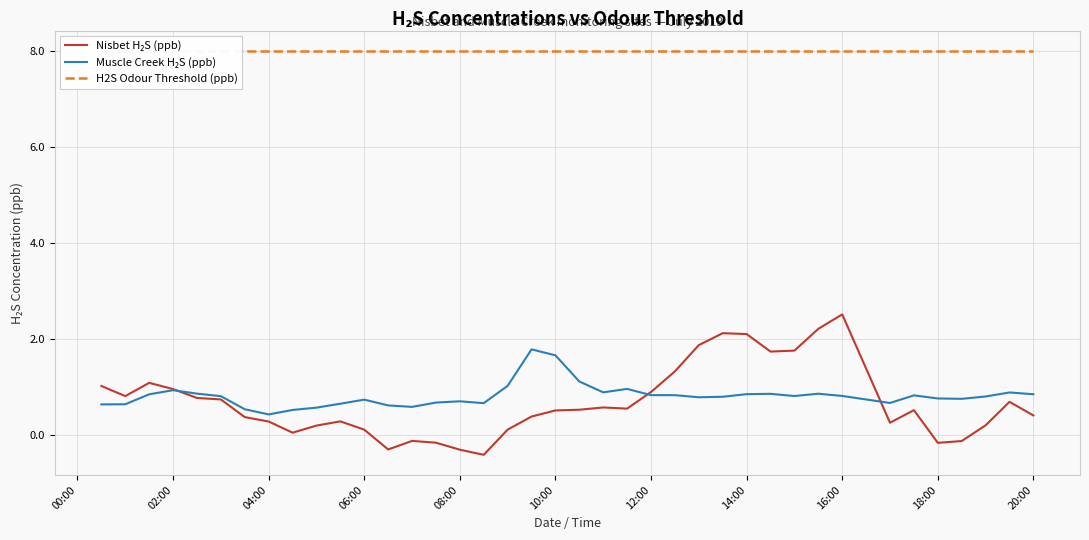

What is the sum of all Muscle Creek H₂S (ppb) values?

32.2